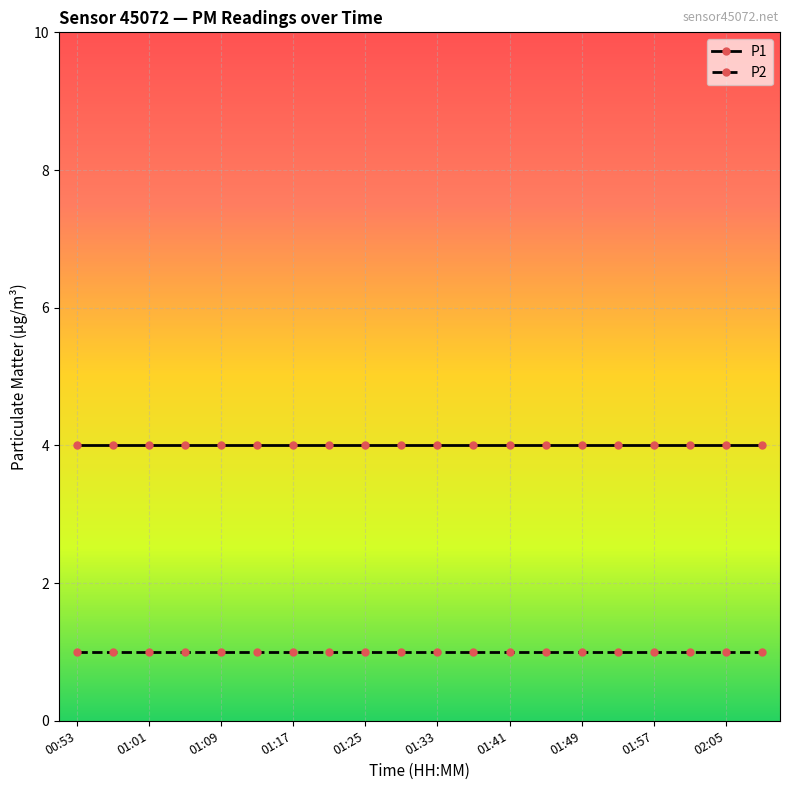

Rank the series by their maximum value, from lowest to highest.

P2, P1